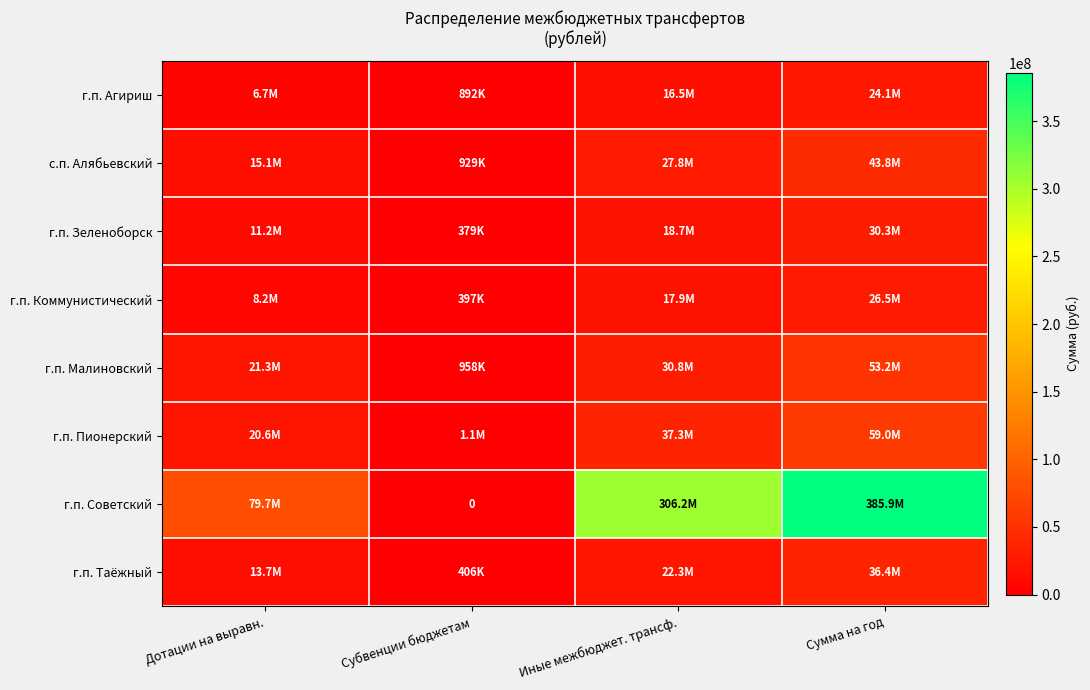

What is the total value across all series at Субвенции бюджетам?

5045335.9